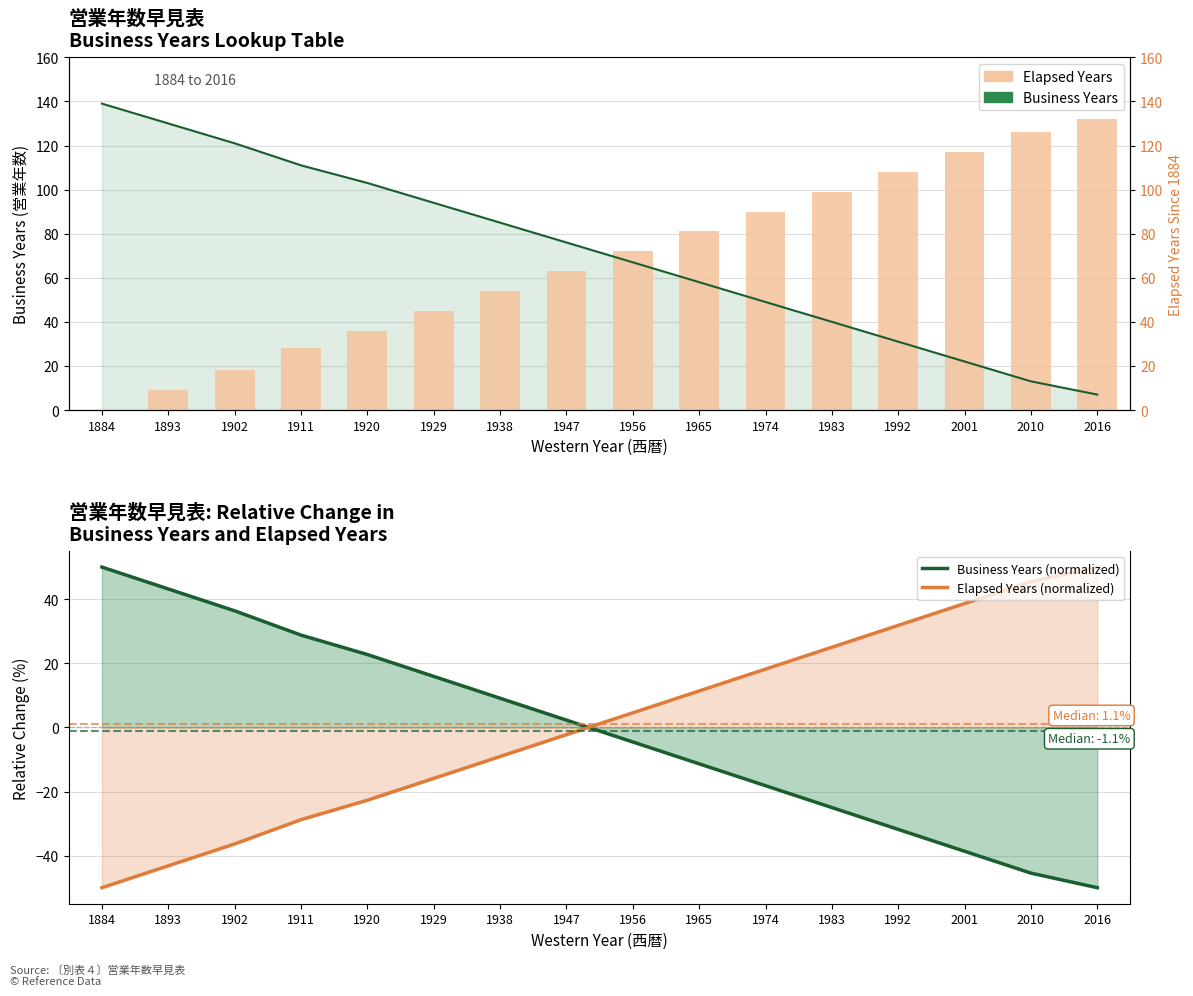

At which label does Elapsed Years reach its peak?

2016